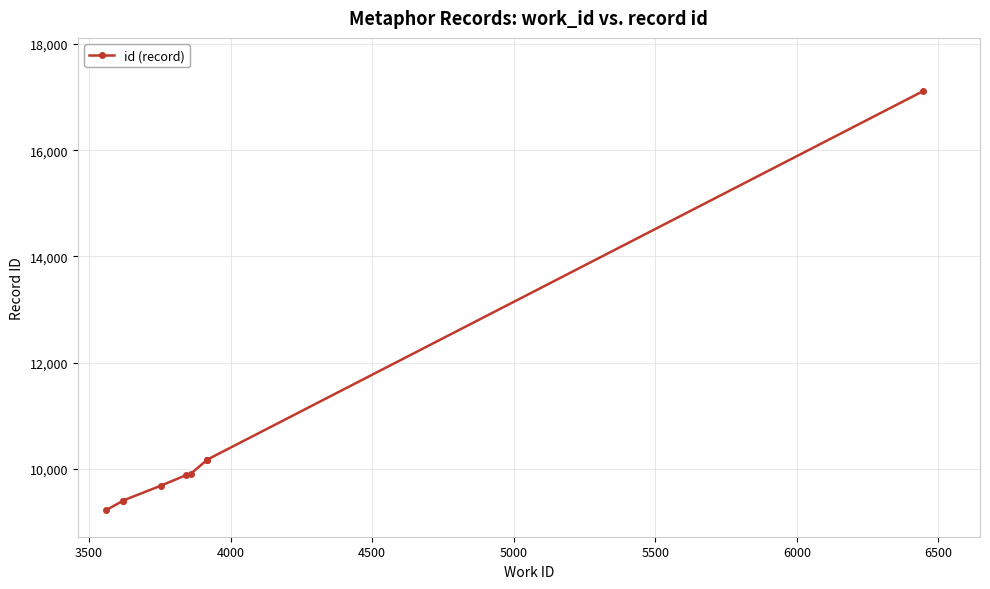

What is the ratio of the value at 3500 to the value at 5500?

0.9